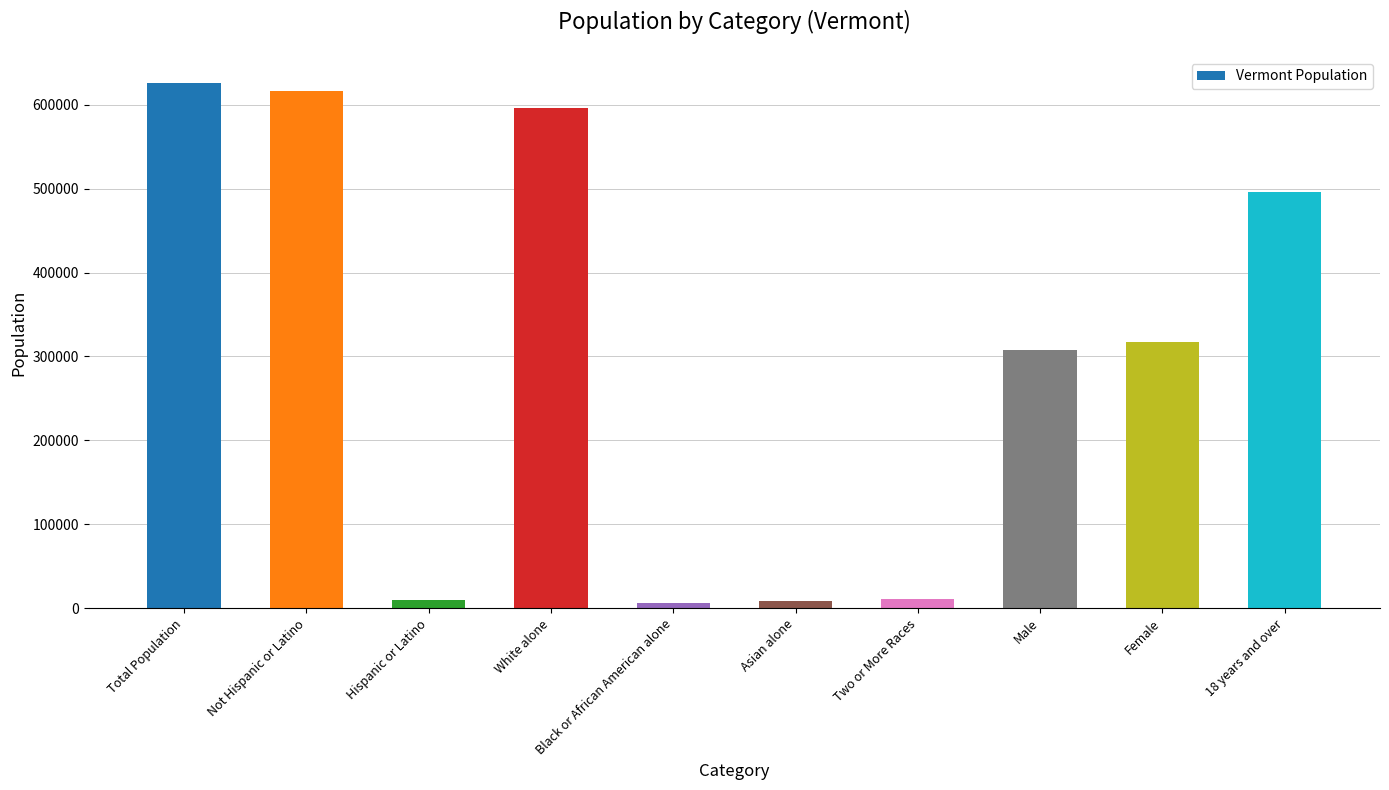

True or false: the data shows 616533 at Not Hispanic or Latino.

True